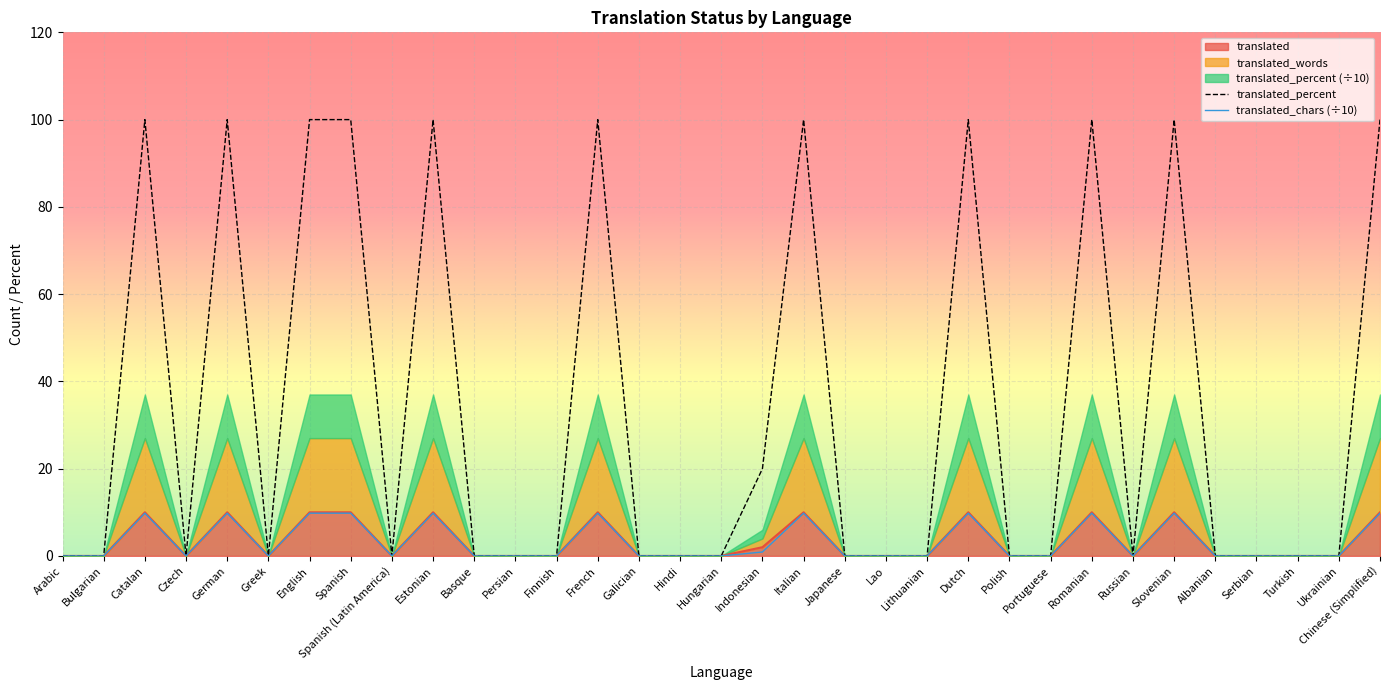

What is the label of the 30th point from the left?

Serbian